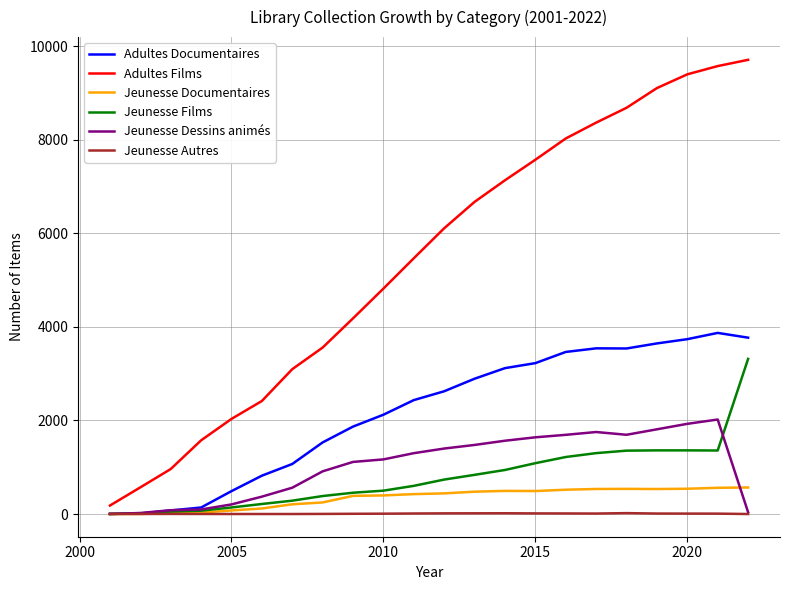

Rank the series by their maximum value, from highest to lowest.

Adultes Films, Adultes Documentaires, Jeunesse Films, Jeunesse Dessins animés, Jeunesse Documentaires, Jeunesse Autres